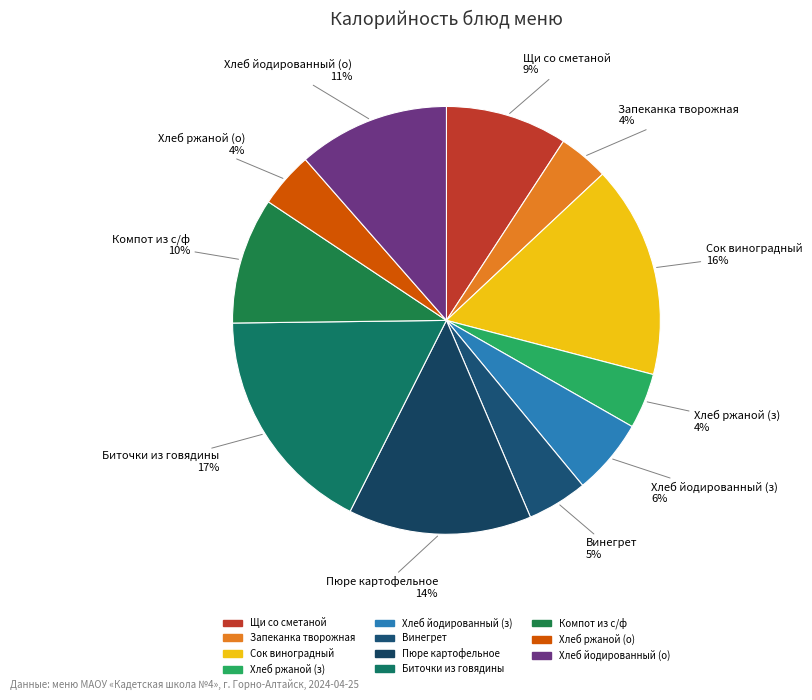

True or false: Хлеб ржаной (з) accounts for 17% of the total.

False